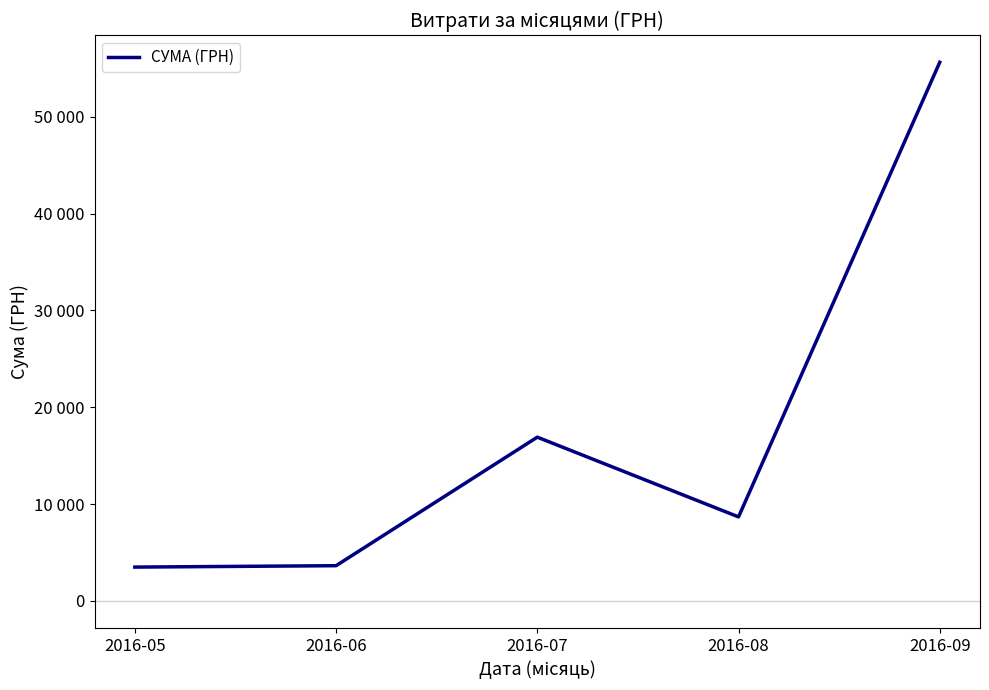

The chart shows a value of 6262.5 at 2016-06. True or false?

False